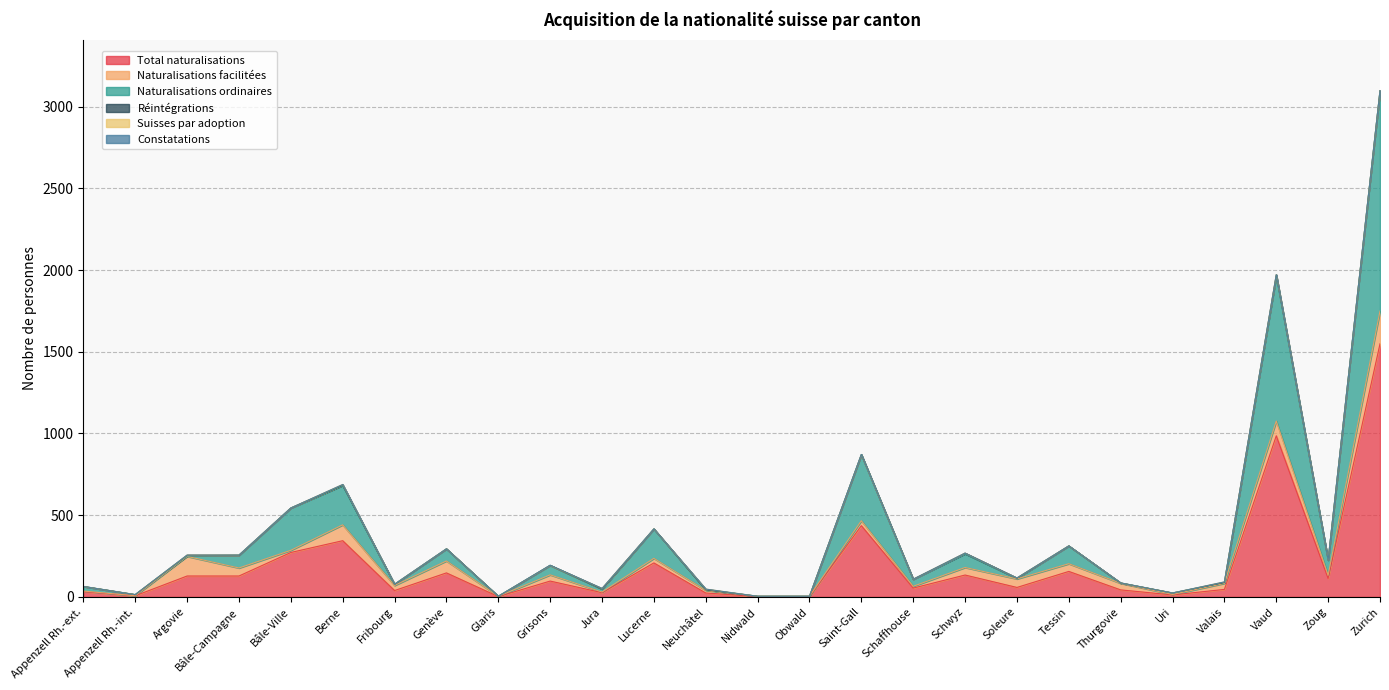

What is the sum of all Constatations values?

2